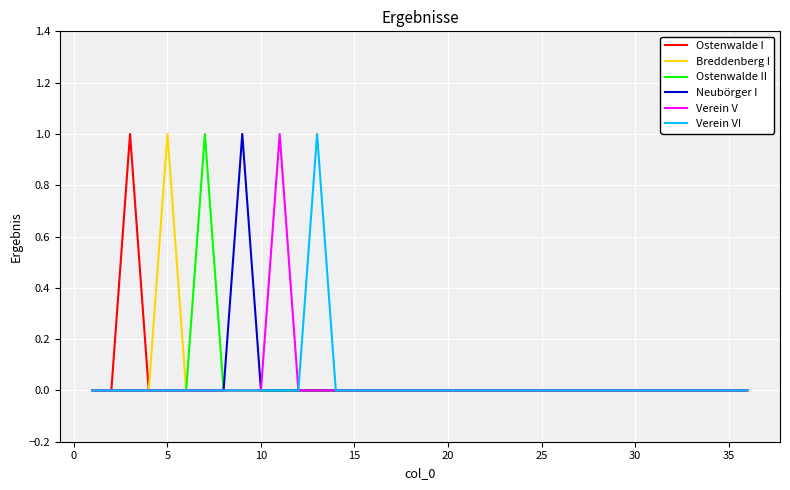

Does the chart have visible grid lines?

Yes